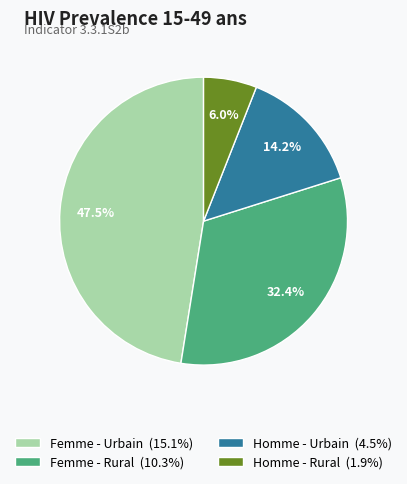

Which has a higher value, Homme - Urbain (4.5%) or Femme - Urbain (15.1%)?

Femme - Urbain (15.1%)